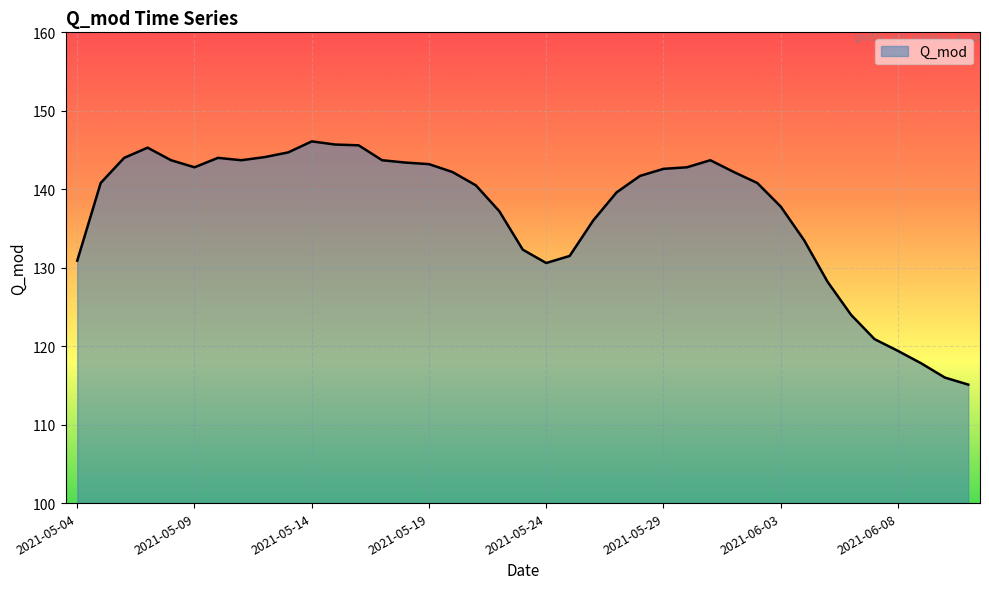

What is the maximum value shown in the chart?

146.1